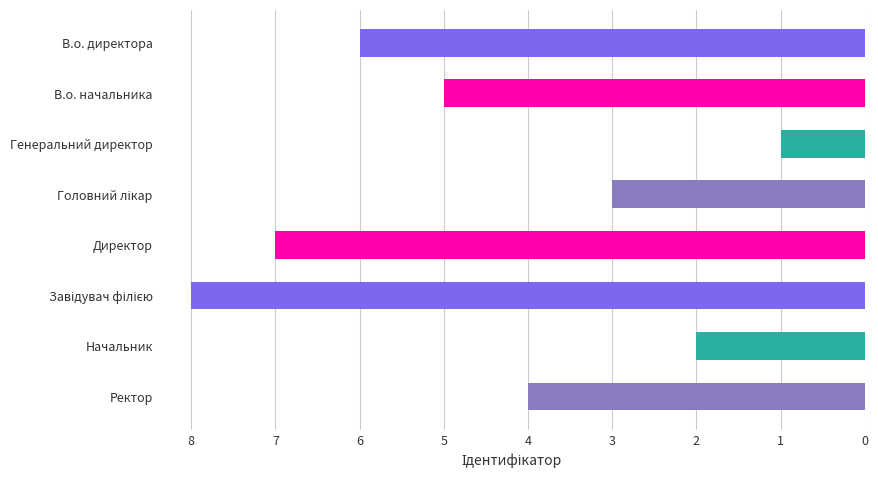

How many data points are less than 5?

4